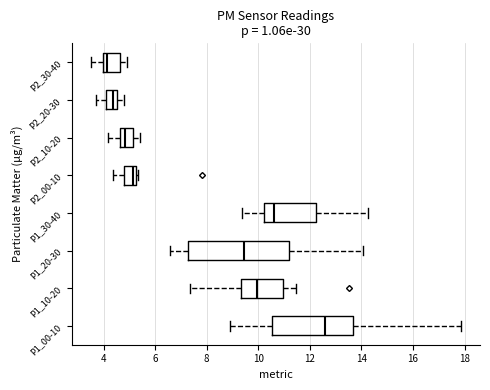

Which box is the widest, from its left edge to its right edge?

P1_20-30